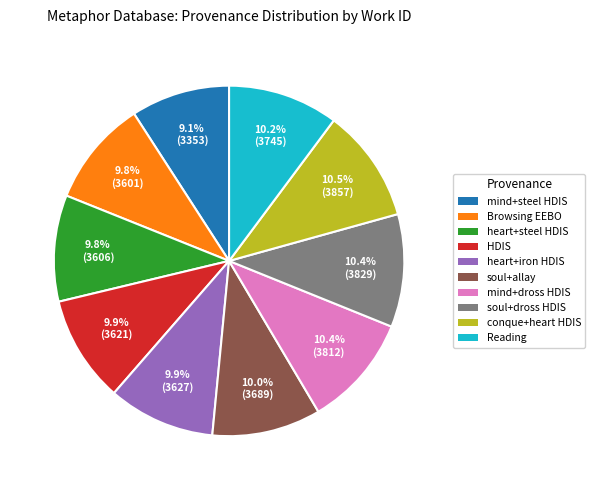

What is the total percentage of mind+steel HDIS and Browsing EEBO?

18.9%